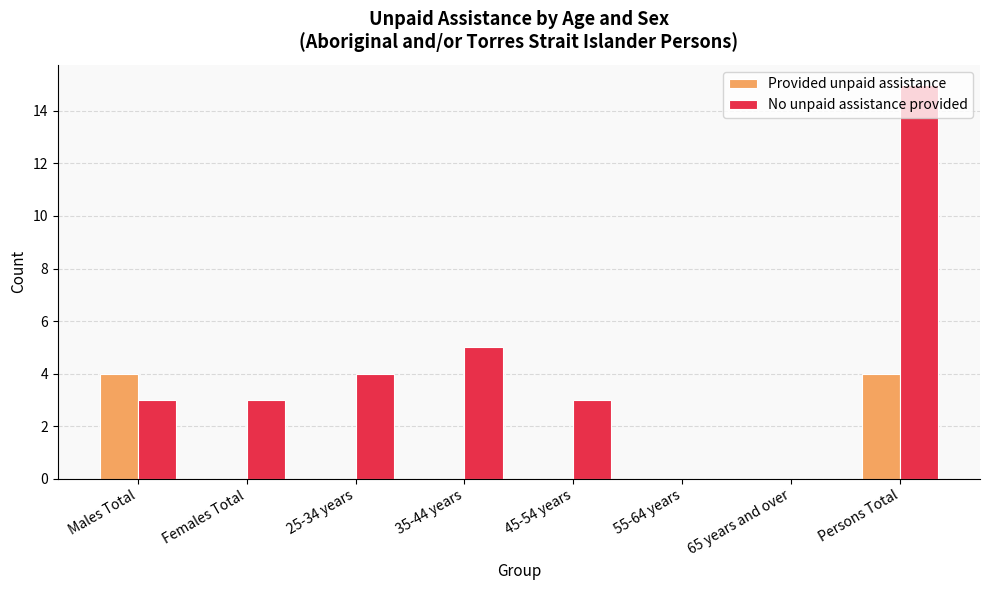

Count the number of categories in the chart.

8